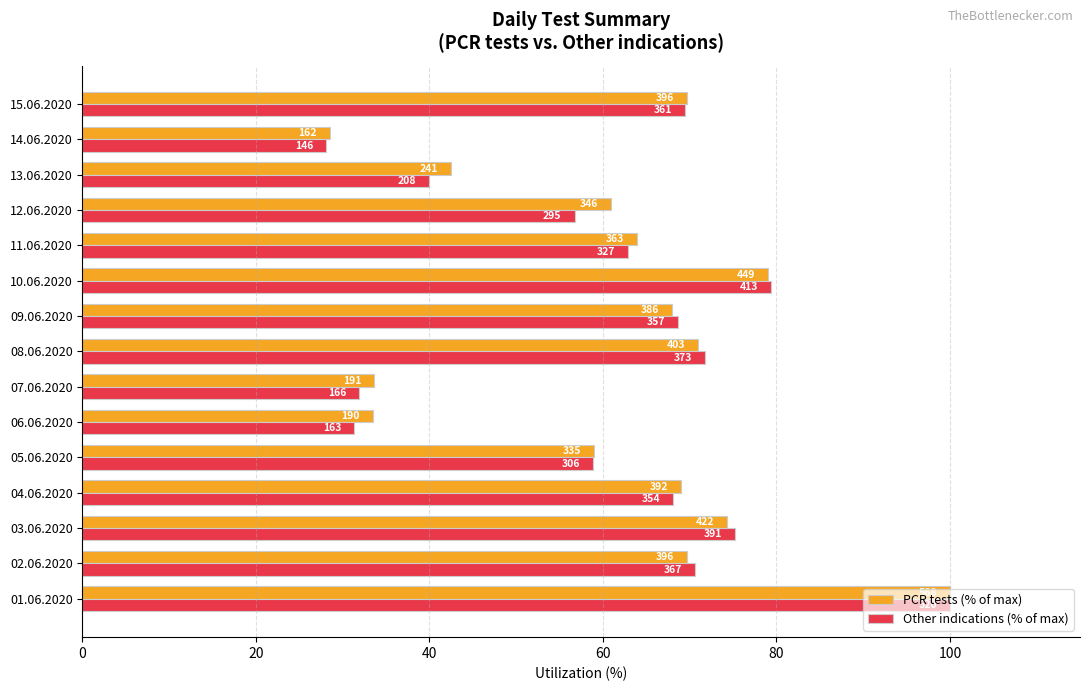

What are all the series names shown in the legend?

PCR tests (% of max), Other indications (% of max)